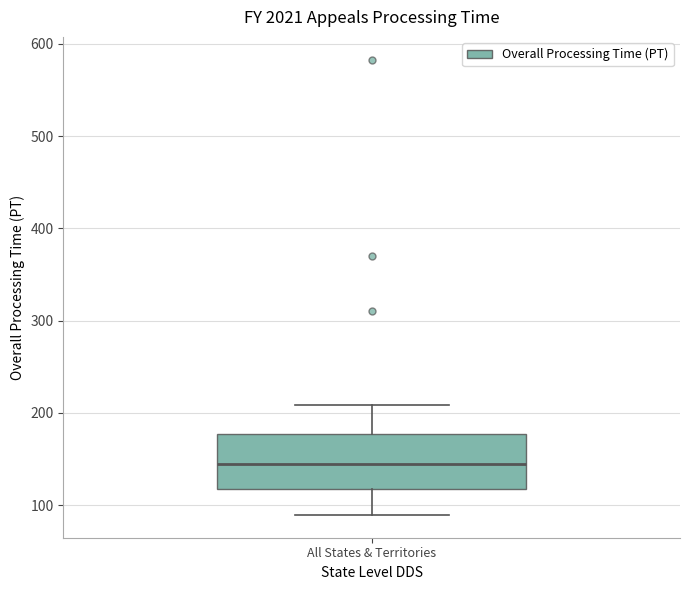

Where does the lower whisker of the box for All States & Territories end on the y-axis? The values are not printed on the chart, so give them approximately, as read against the axis.

90